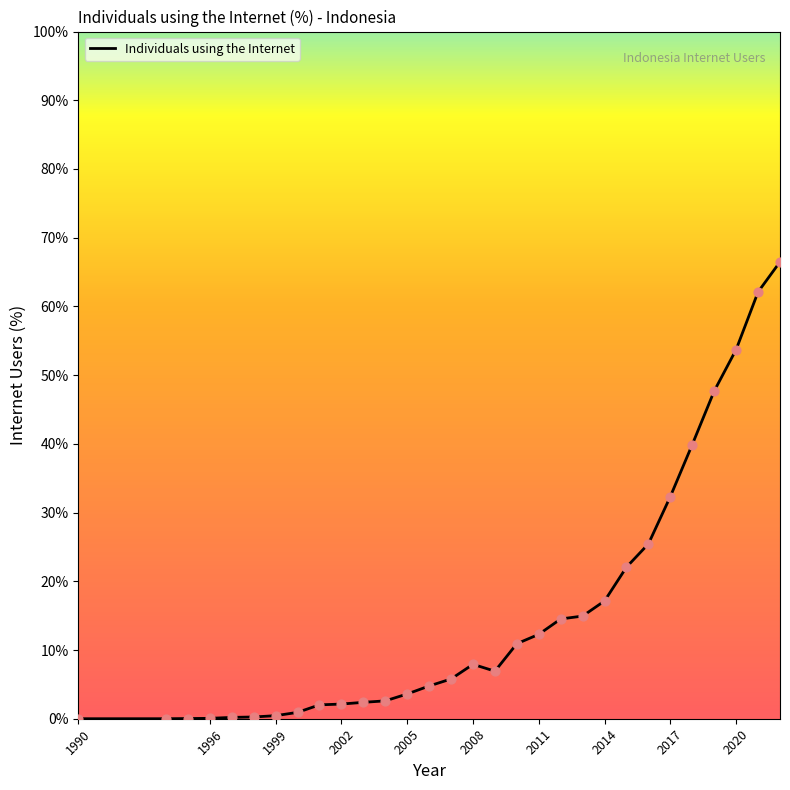

What is the difference between the maximum and minimum values?

66.5